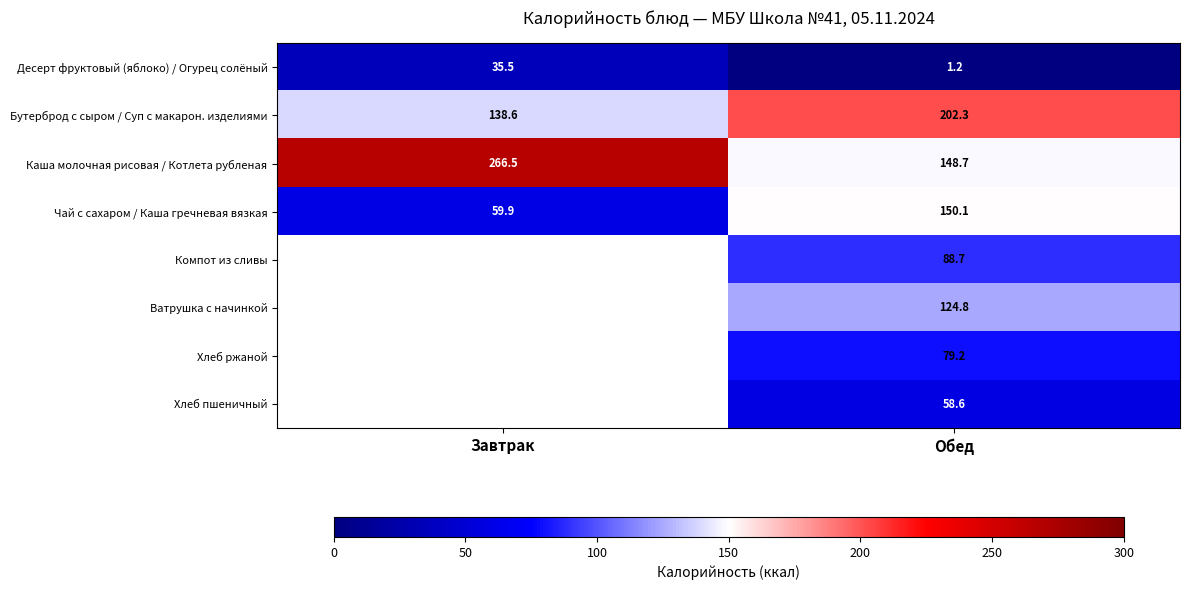

How many values in the Каша молочная рисовая / Котлета рубленая series exceed 266?

1